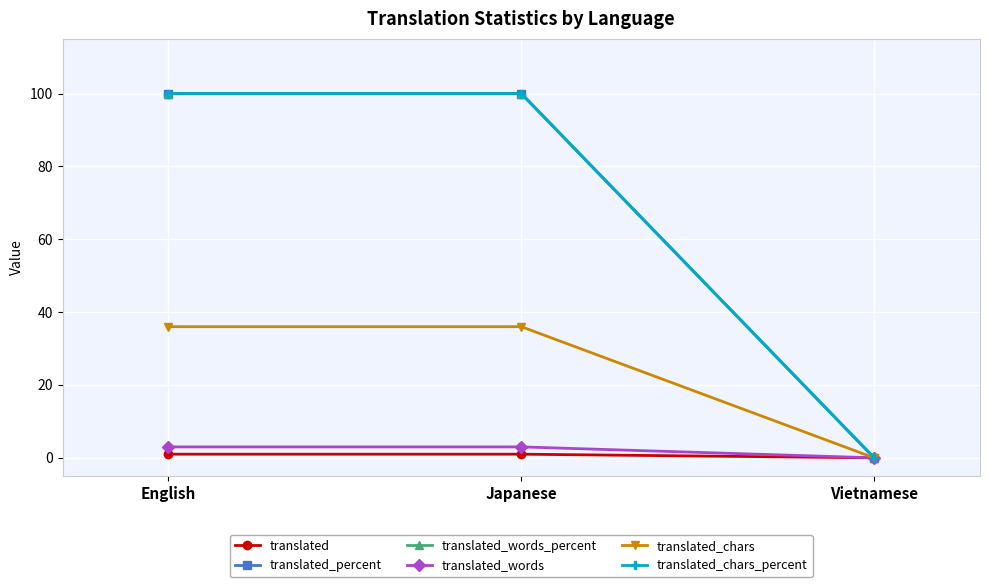

Does the chart have visible grid lines?

Yes